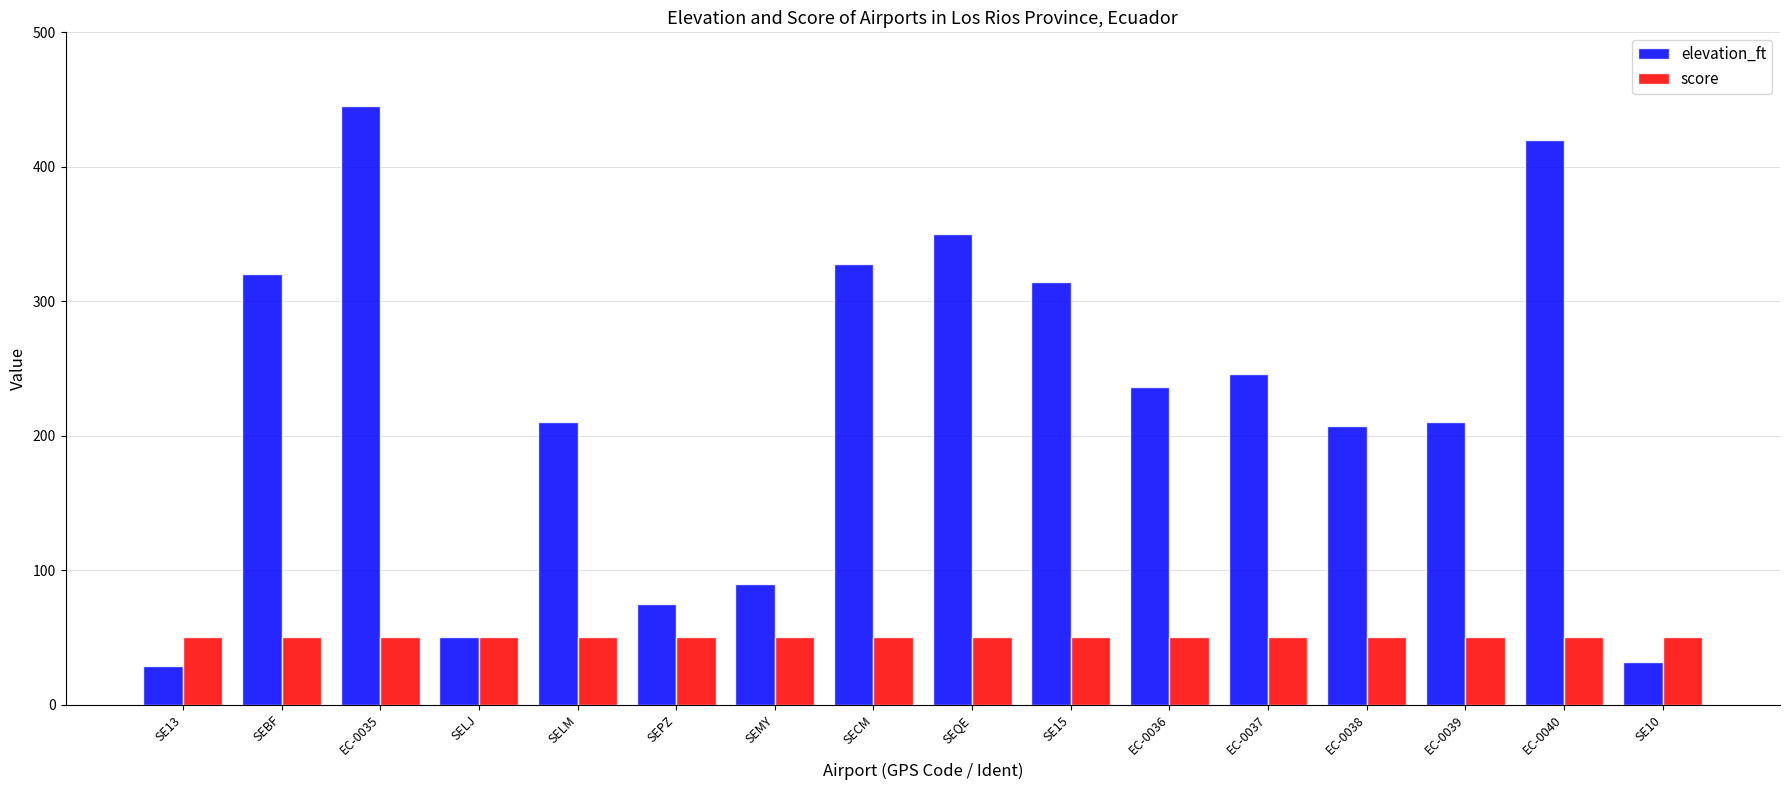

At which category is the sum across all series the highest?

EC-0035